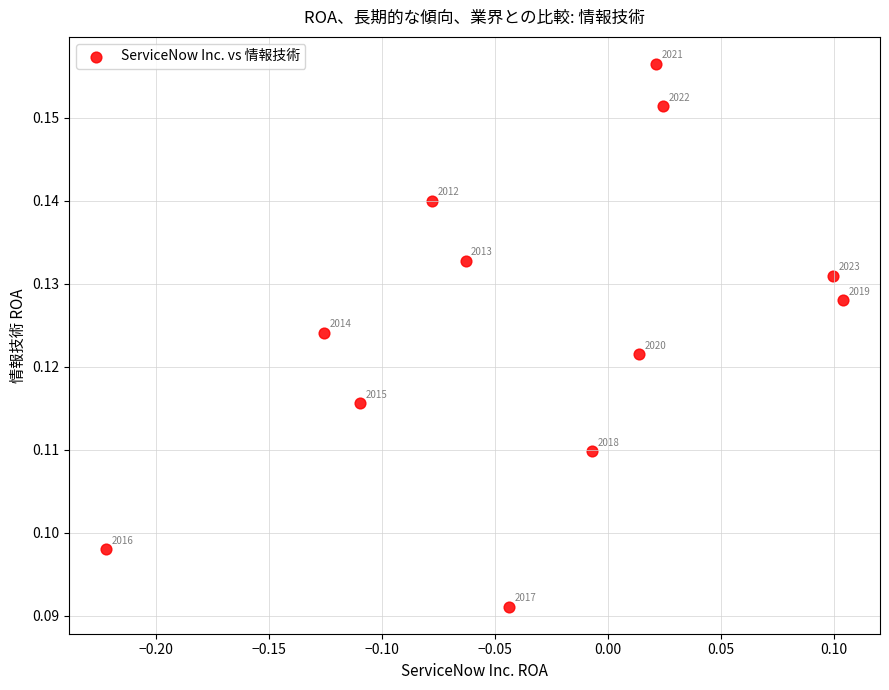

What is the range of X values (max minus min)?

0.3